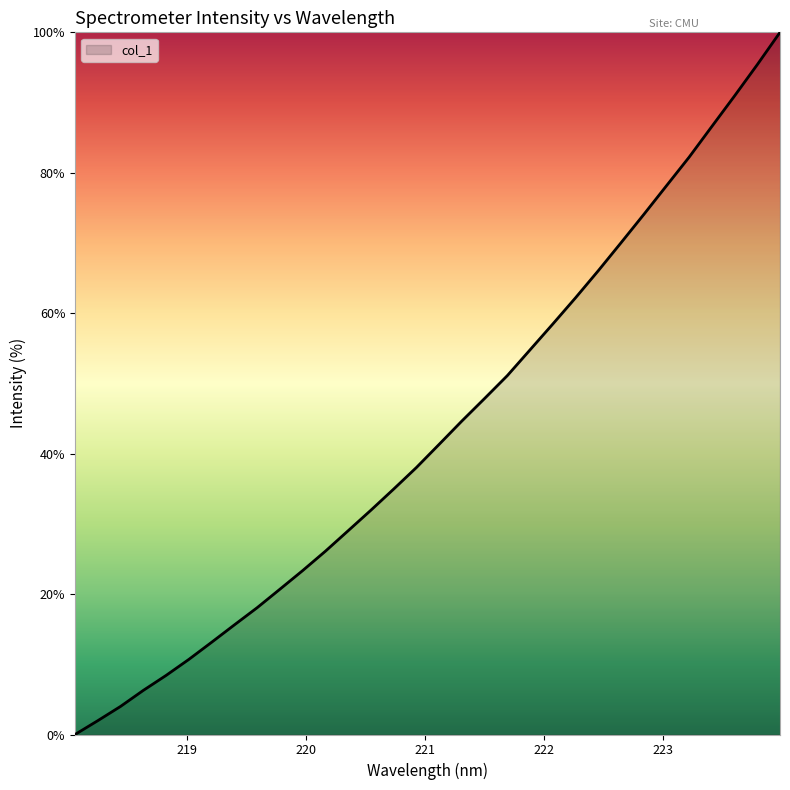

What is the maximum value shown in the chart?

100.0